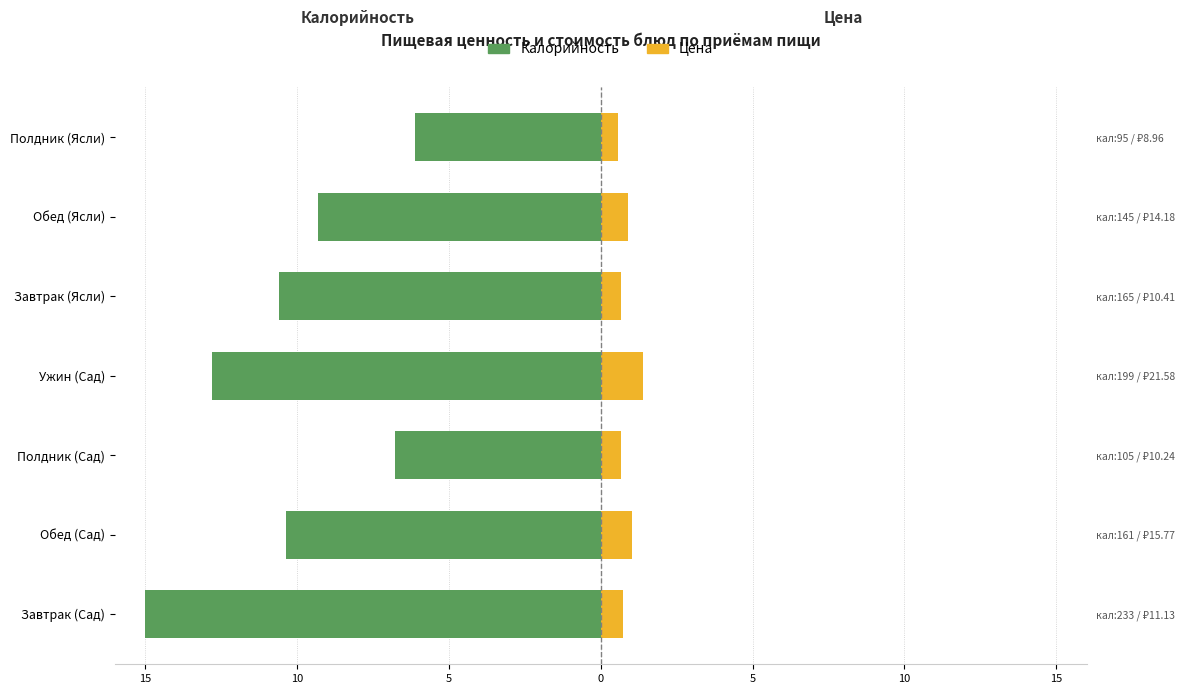

How many bars are there in total?

14